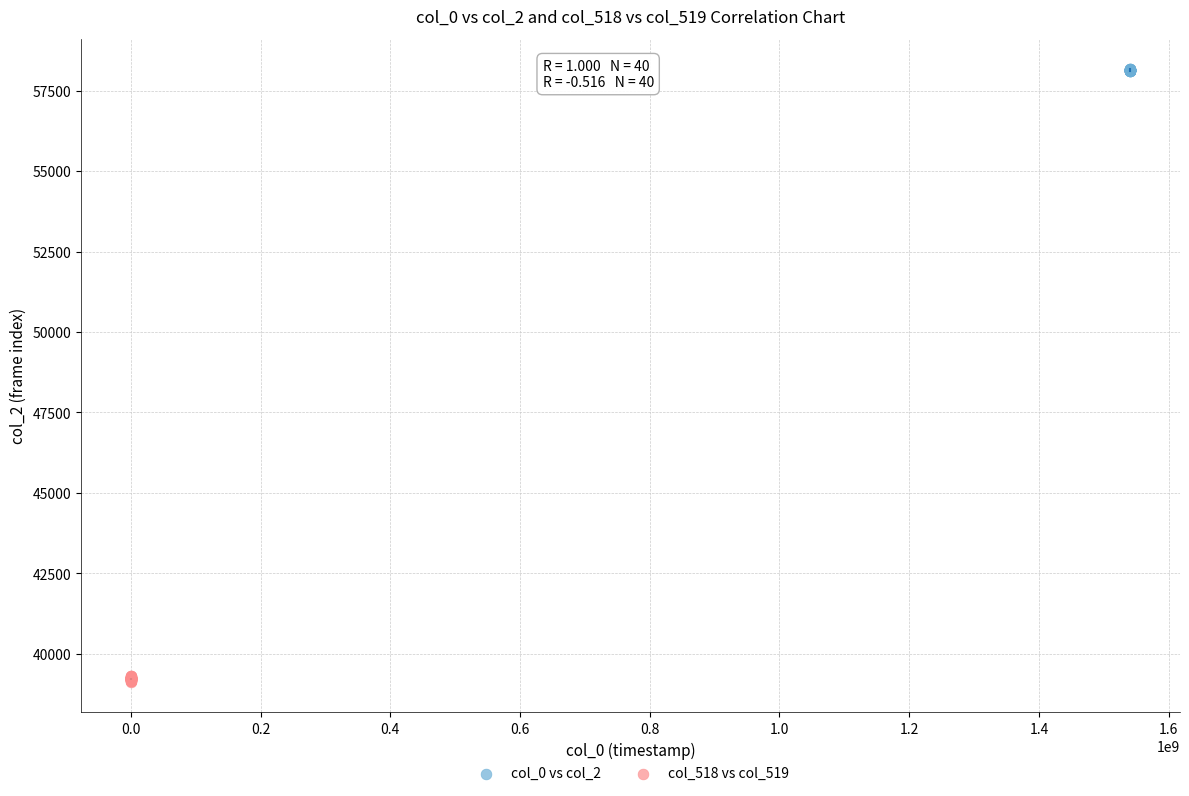

Which series contains the lowest Y value?

col_518 vs col_519